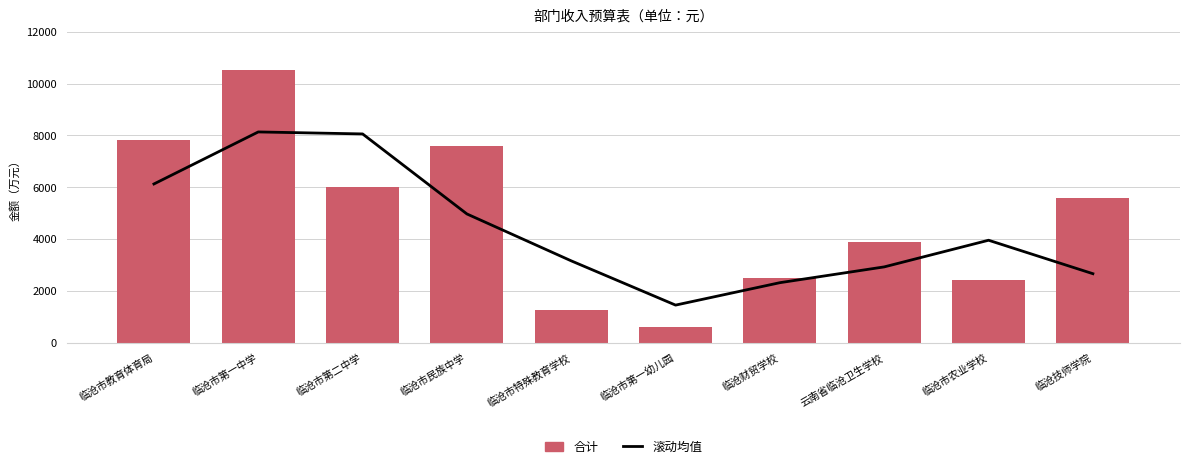

Does the chart contain stacked bars?

No